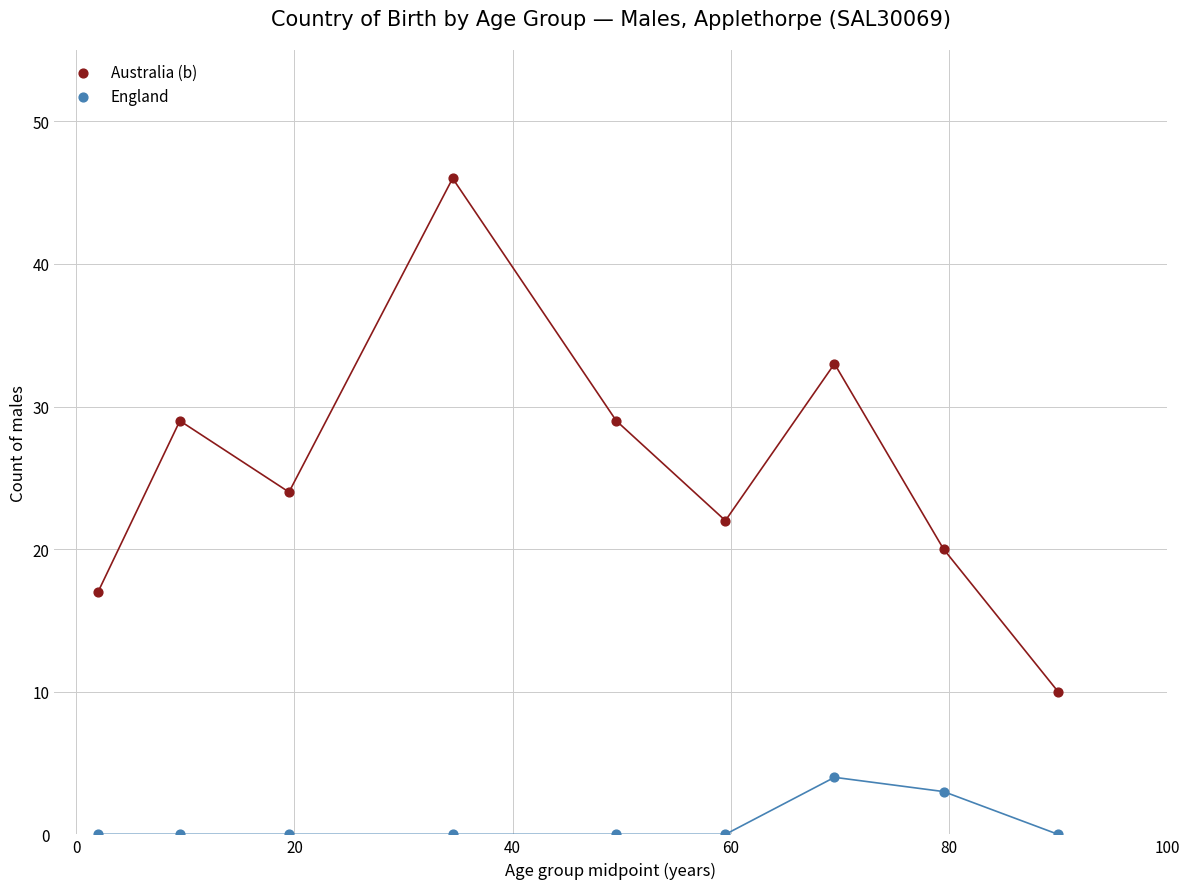

Which series contains the lowest Y value?

England